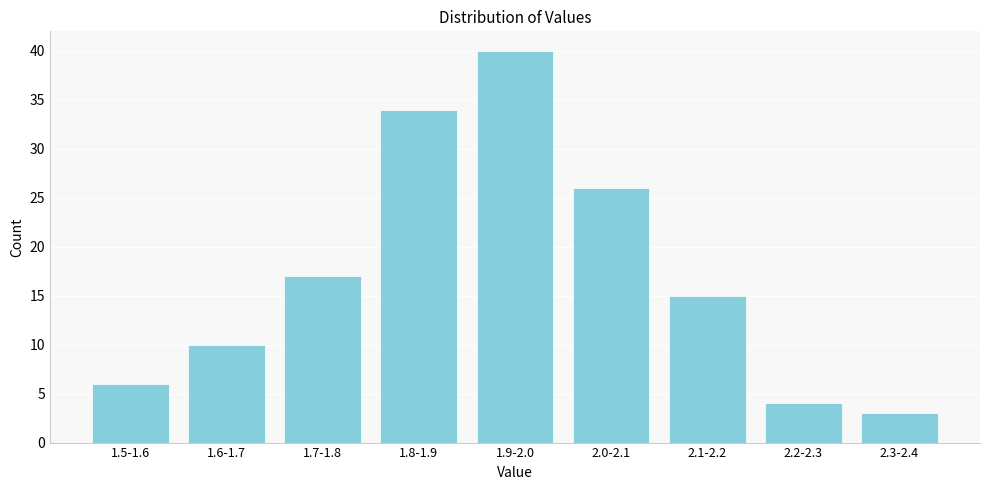

Reading left to right, extract all data points from this chart.

6	10	17	34	40	26	15	4	3